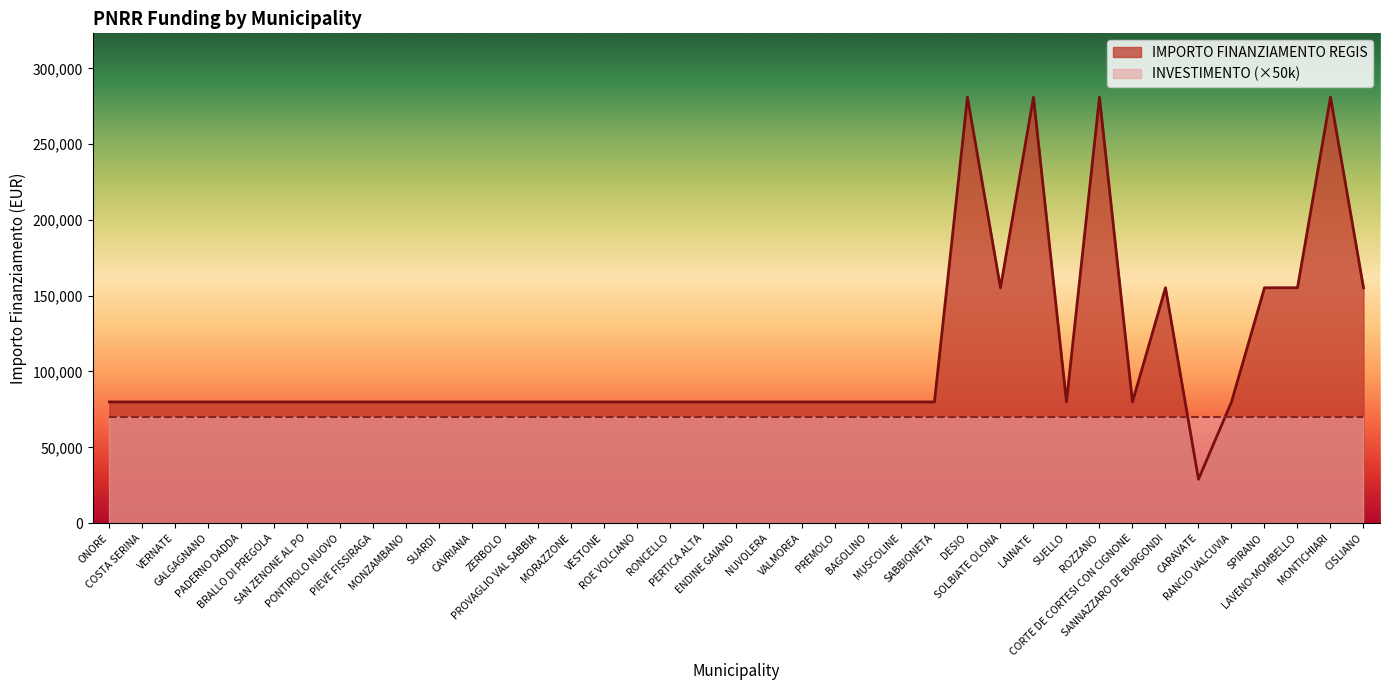

What is the minimum value shown in the chart?

28902